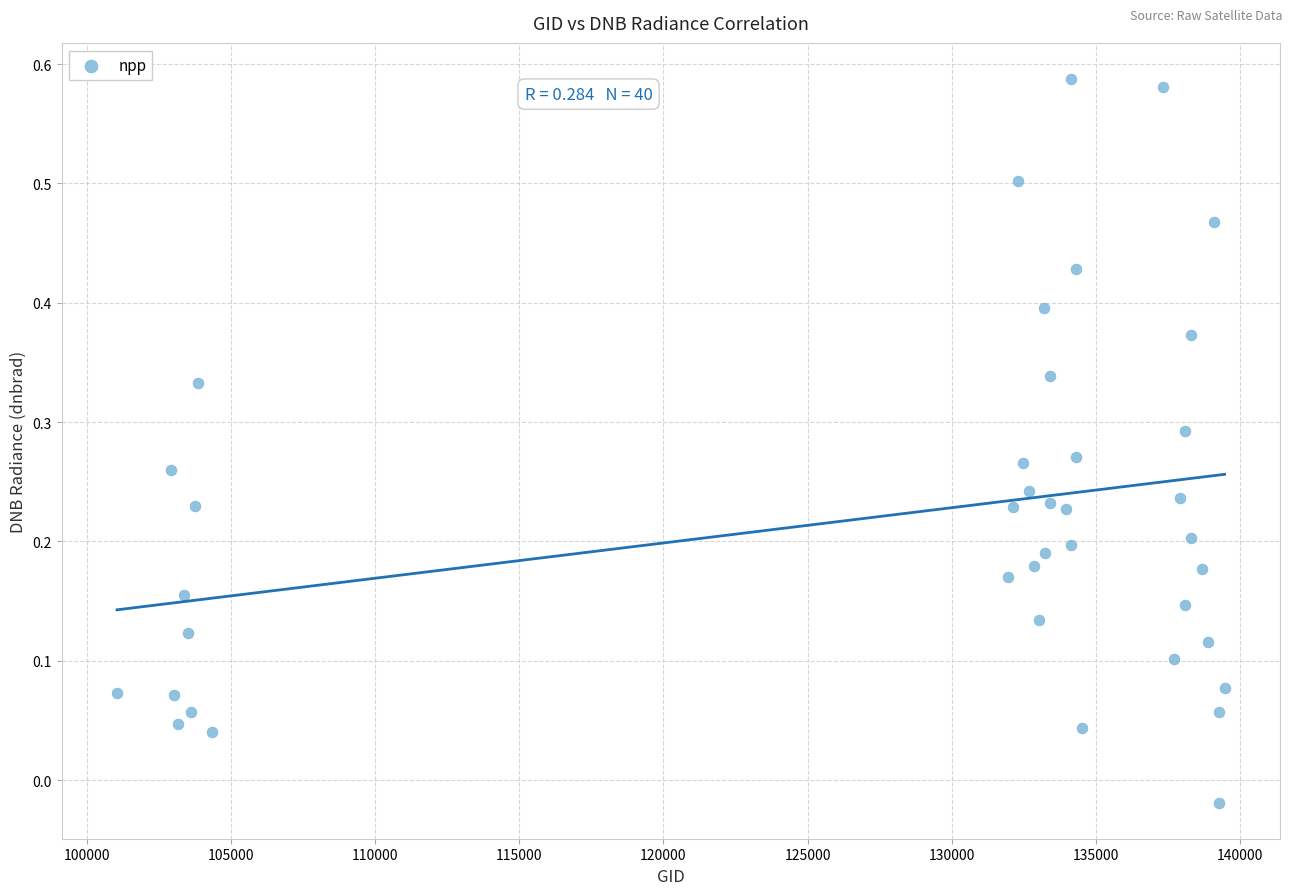

What is the range of X values (max minus min)?

38405.0